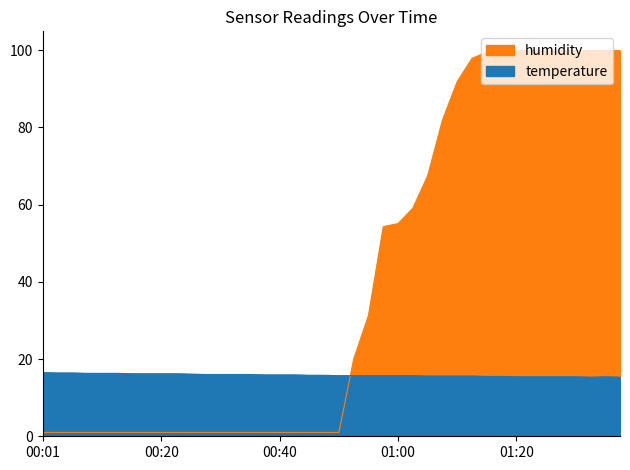

Does the chart have visible grid lines?

No